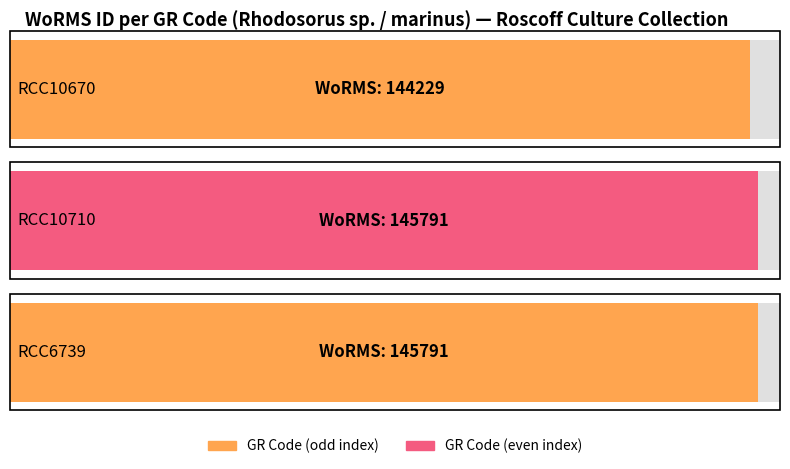

The value at RCC6739 is 145791. True or false?

True